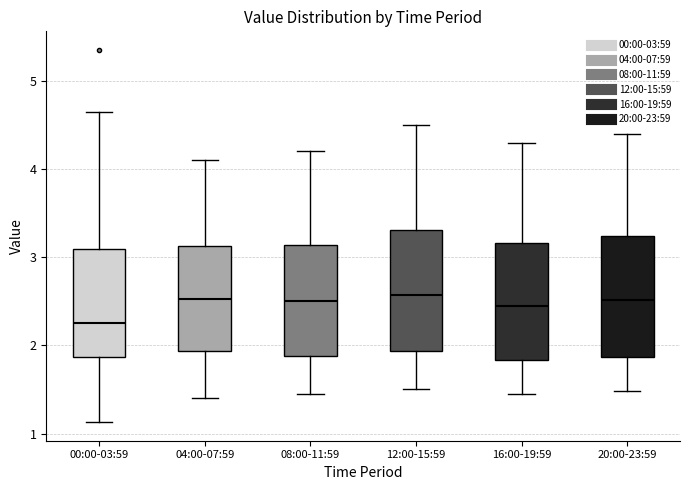

Which box's median line is the lowest?

00:00-03:59